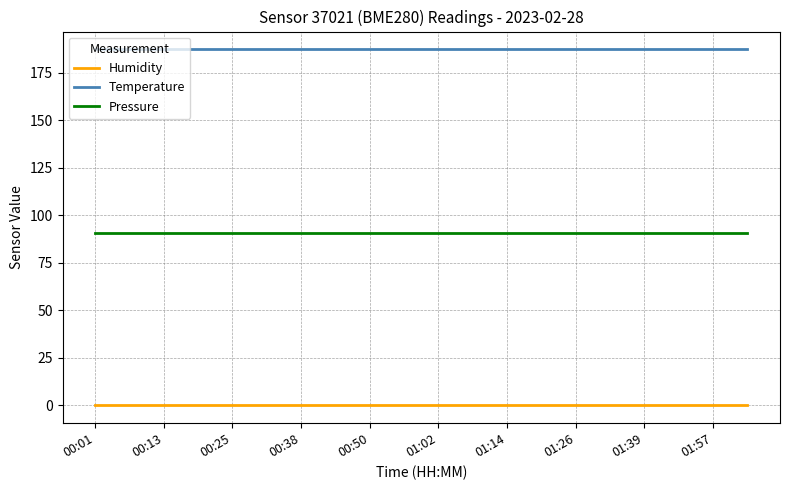

Rank the series by their maximum value, from lowest to highest.

Humidity, Pressure, Temperature